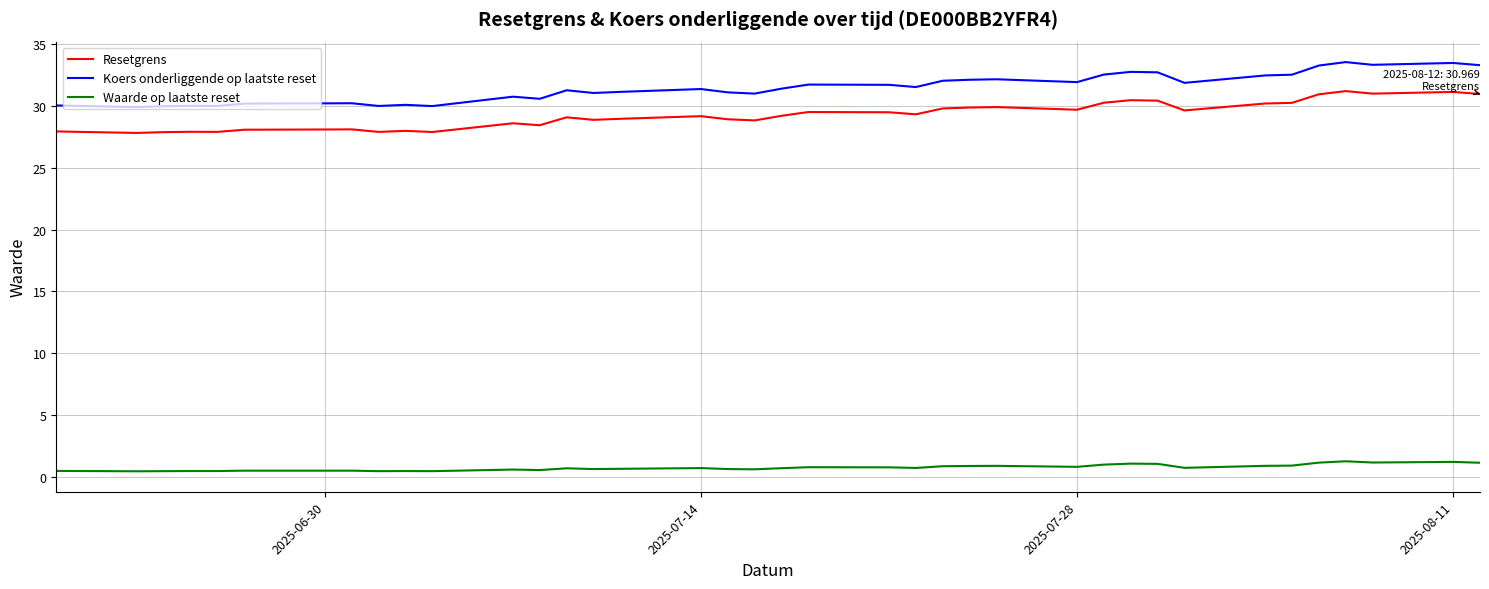

Which series has the widest spread of values?

Koers onderliggende op laatste reset